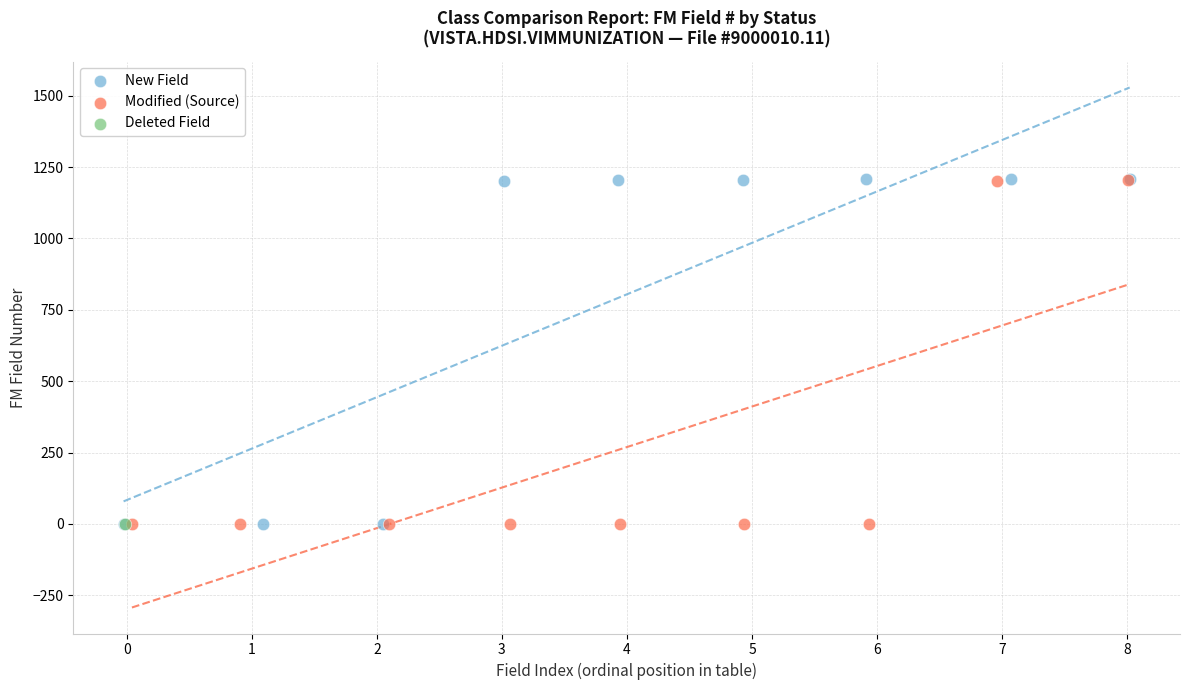

What are all the series names shown in the legend?

New Field, Modified (Source), Deleted Field